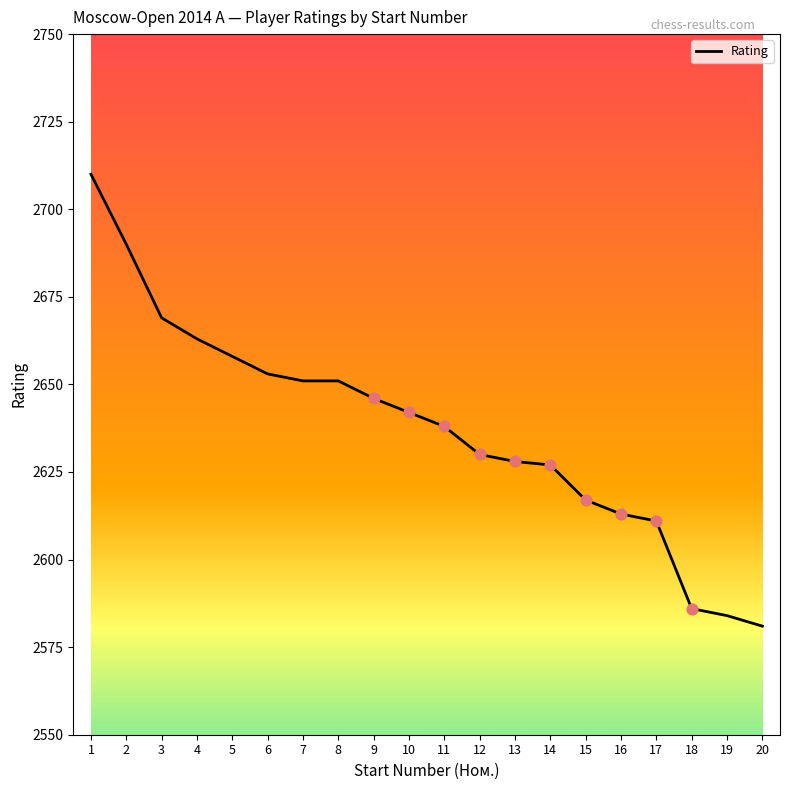

Between 16 and 15, which is larger?

15